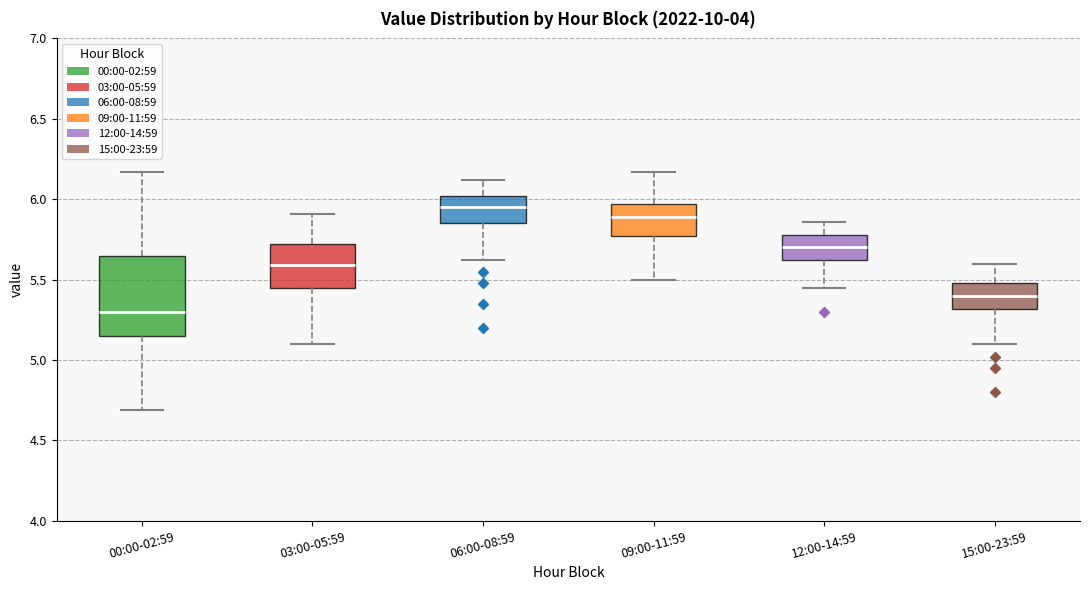

Reading left to right, transcribe this box plot: for each box, give where its median line is, the range the box spans, and where its two whiskers end, as read against the y-axis. The values are not printed on the chart, so give them approximately, as read against the axis.

00:00-02:59: median 5.30, box 5.15 to 5.65, whiskers 4.70 to 6.15
03:00-05:59: median 5.60, box 5.45 to 5.70, whiskers 5.10 to 5.90
06:00-08:59: median 5.95, box 5.85 to 6.00, whiskers 5.60 to 6.10
09:00-11:59: median 5.90, box 5.75 to 5.95, whiskers 5.50 to 6.15
12:00-14:59: median 5.70, box 5.60 to 5.80, whiskers 5.45 to 5.85
15:00-23:59: median 5.40, box 5.30 to 5.50, whiskers 5.10 to 5.60